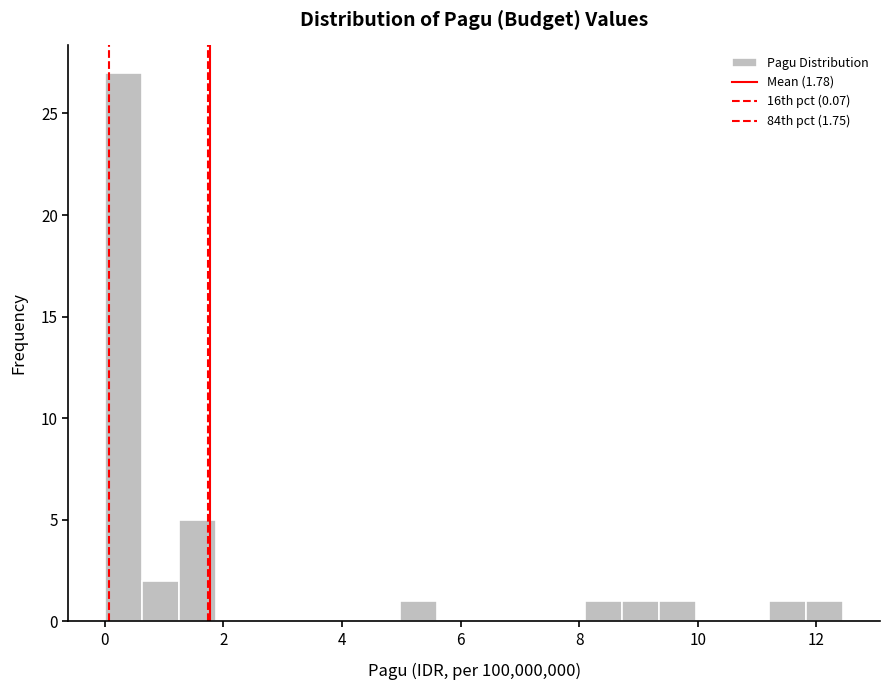

Around what value on the x-axis is the tallest bar? Give the approximate position of its centre, as read against the axis.

0.4